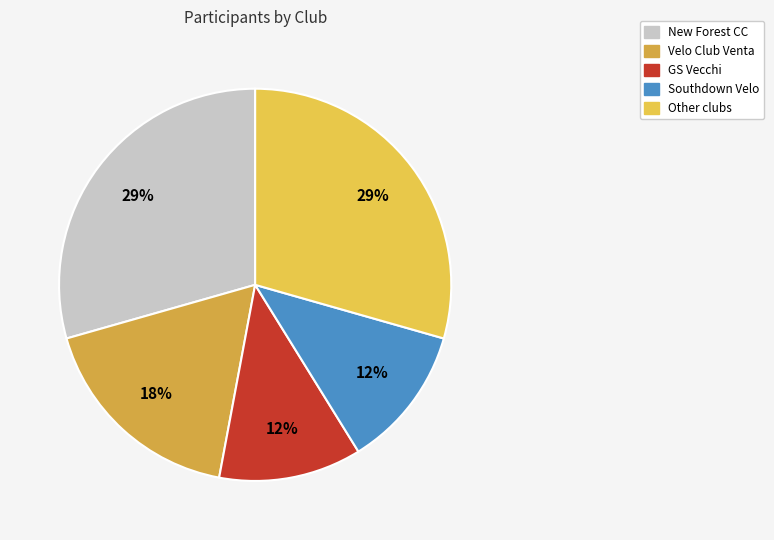

Which slice is the largest?

New Forest CC